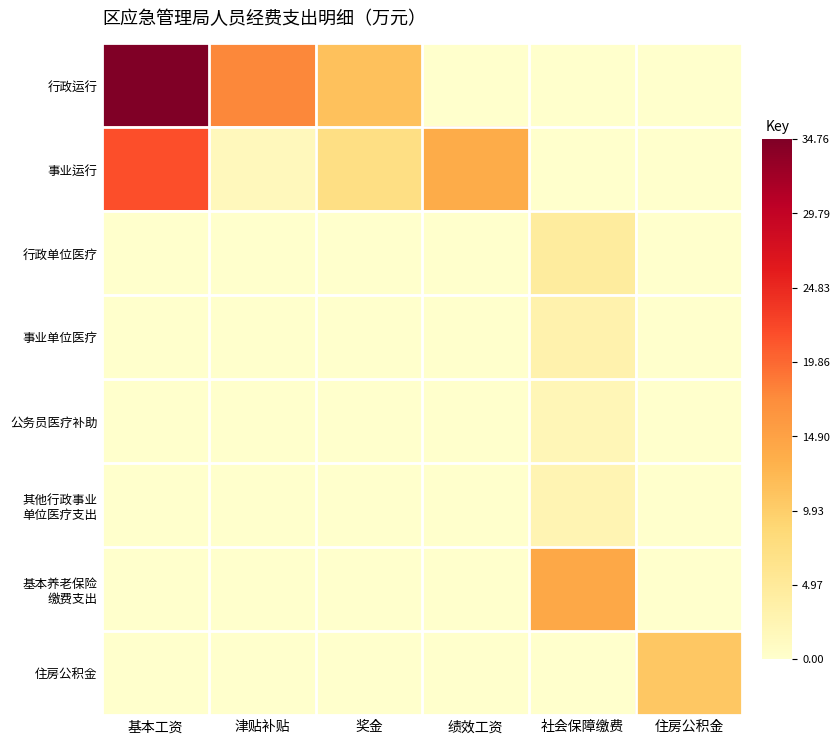

Which series has the largest total across all categories?

行政运行